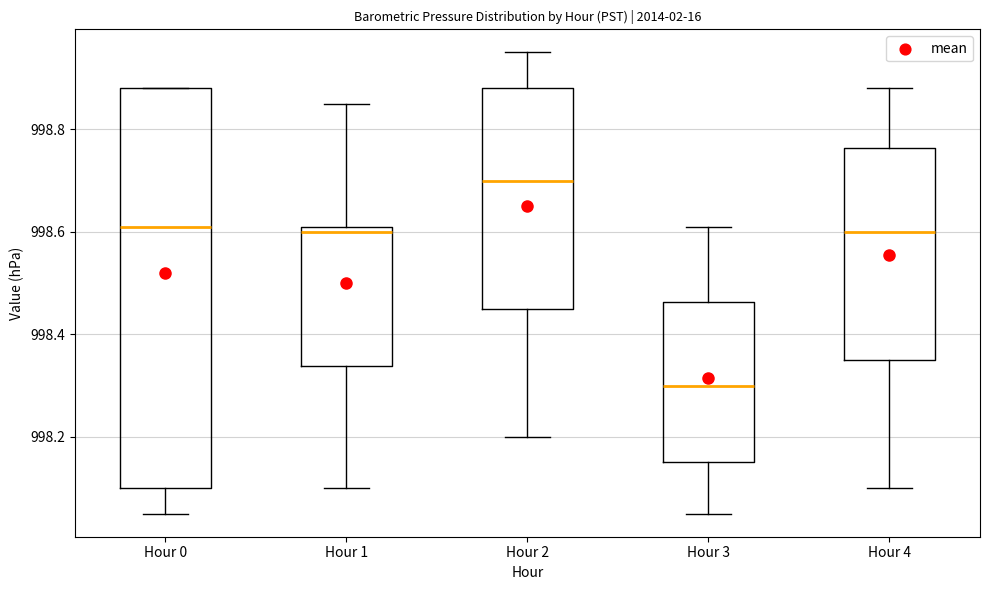

Which box has the highest median line?

Hour 2